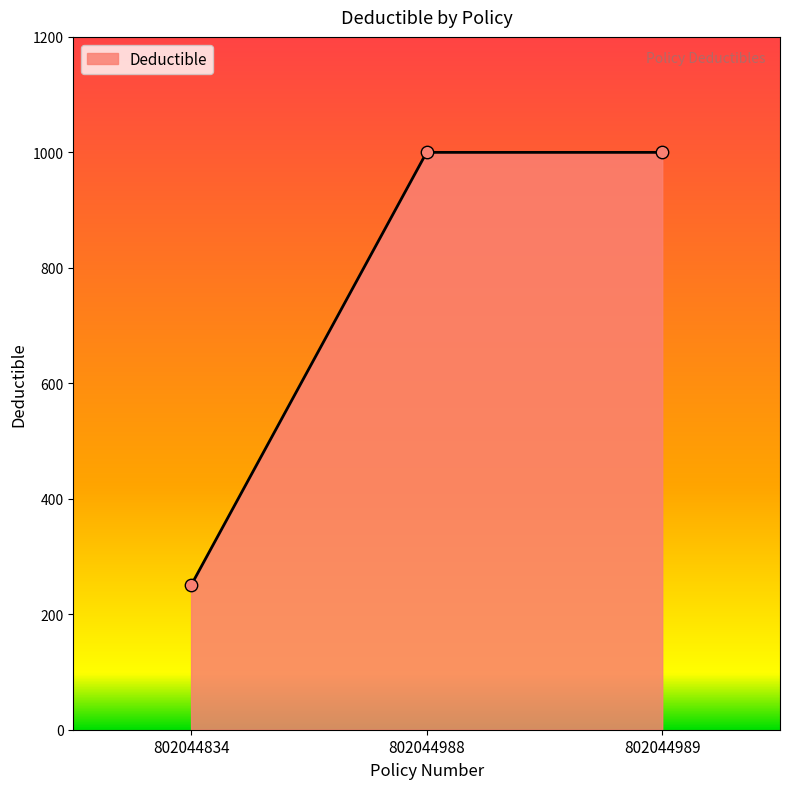

What is the change in value from 802044834 to 802044989?

+750